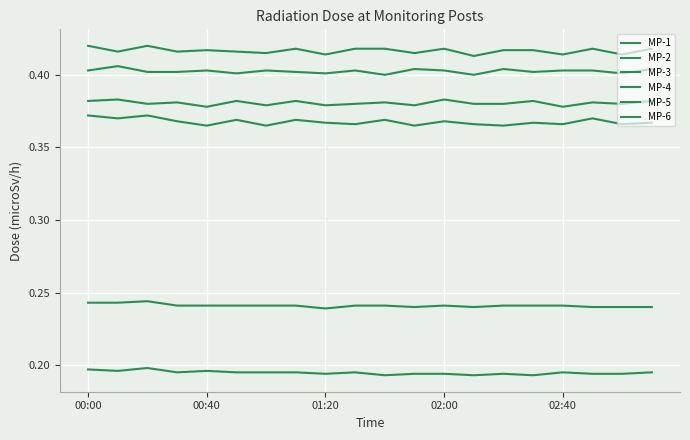

True or false: MP-2 has more than 0 interior local peaks.

True